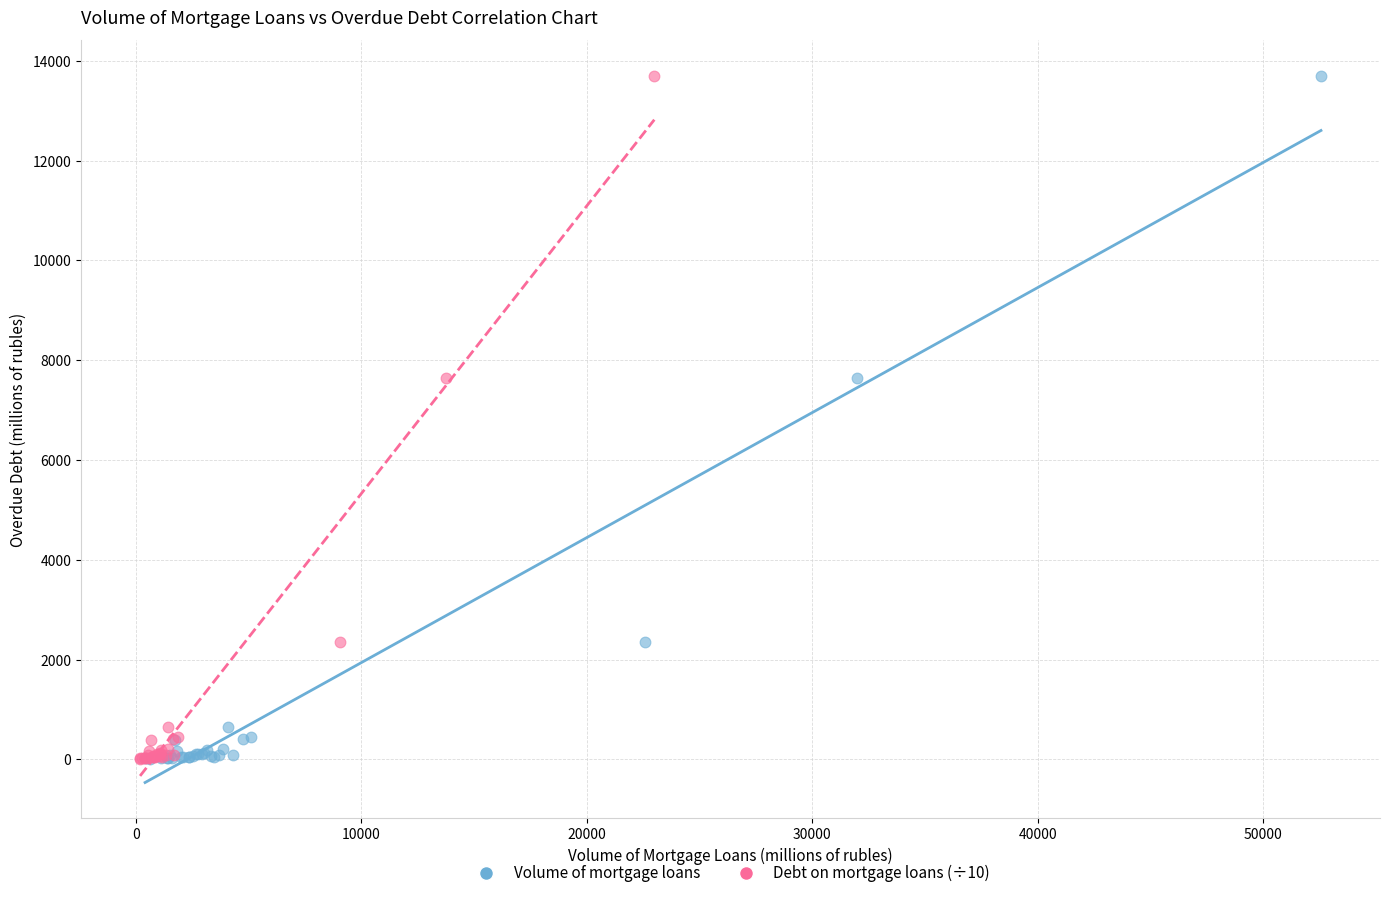

What are all the series names shown in the legend?

Volume of mortgage loans, Debt on mortgage loans (÷10)